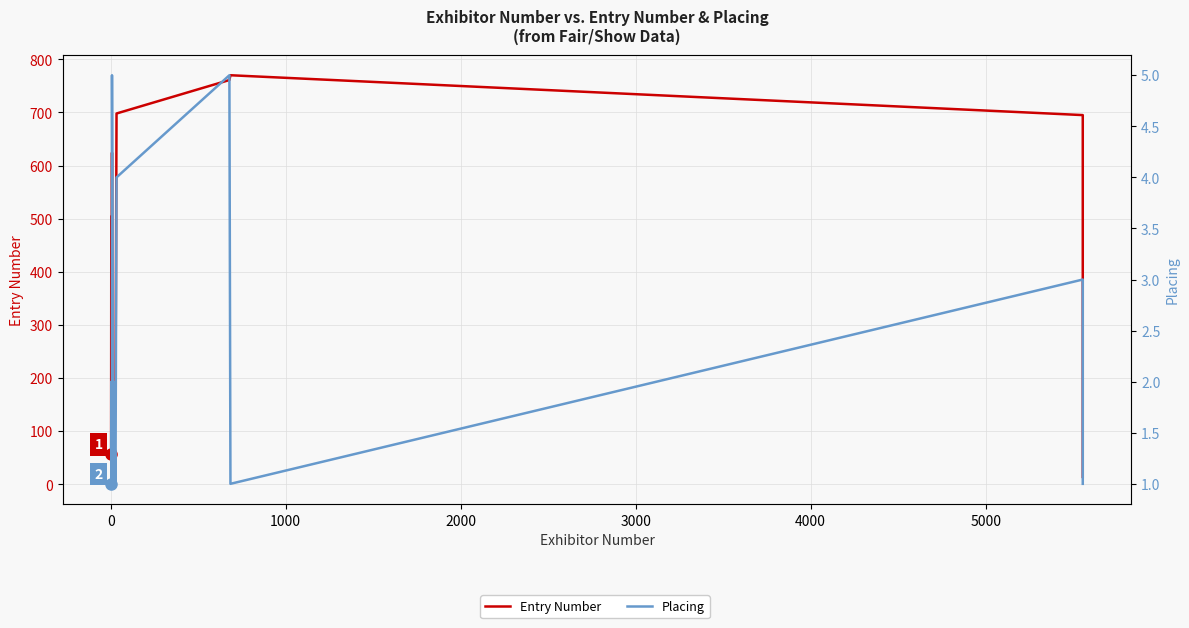

What is the difference between the second highest and second lowest values in the Entry Number series?

747